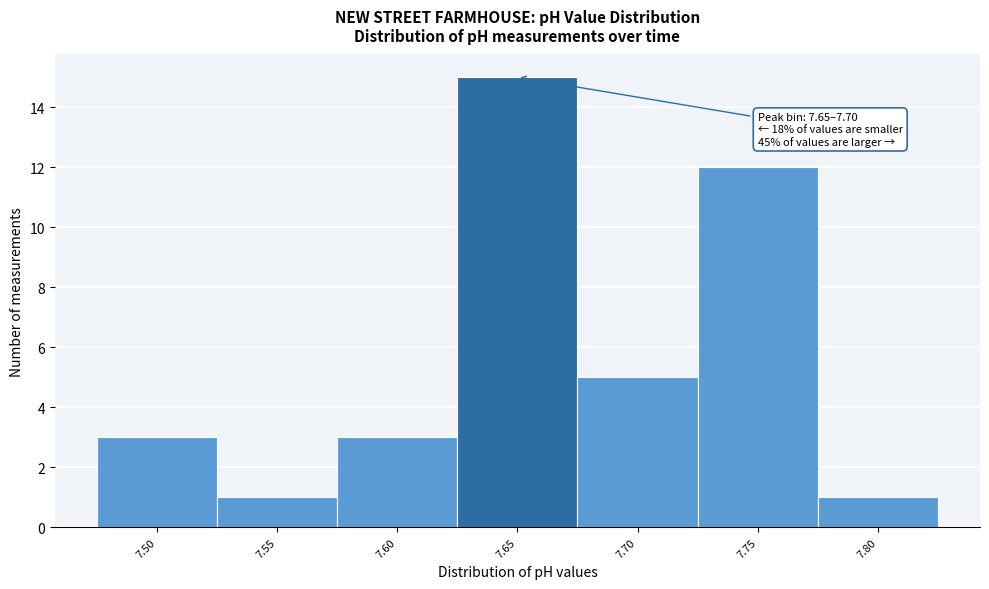

Reading right to left, list all the values displayed in this chart.

7.80=1	7.75=12	7.70=5	7.65=15	7.60=3	7.55=1	7.50=3